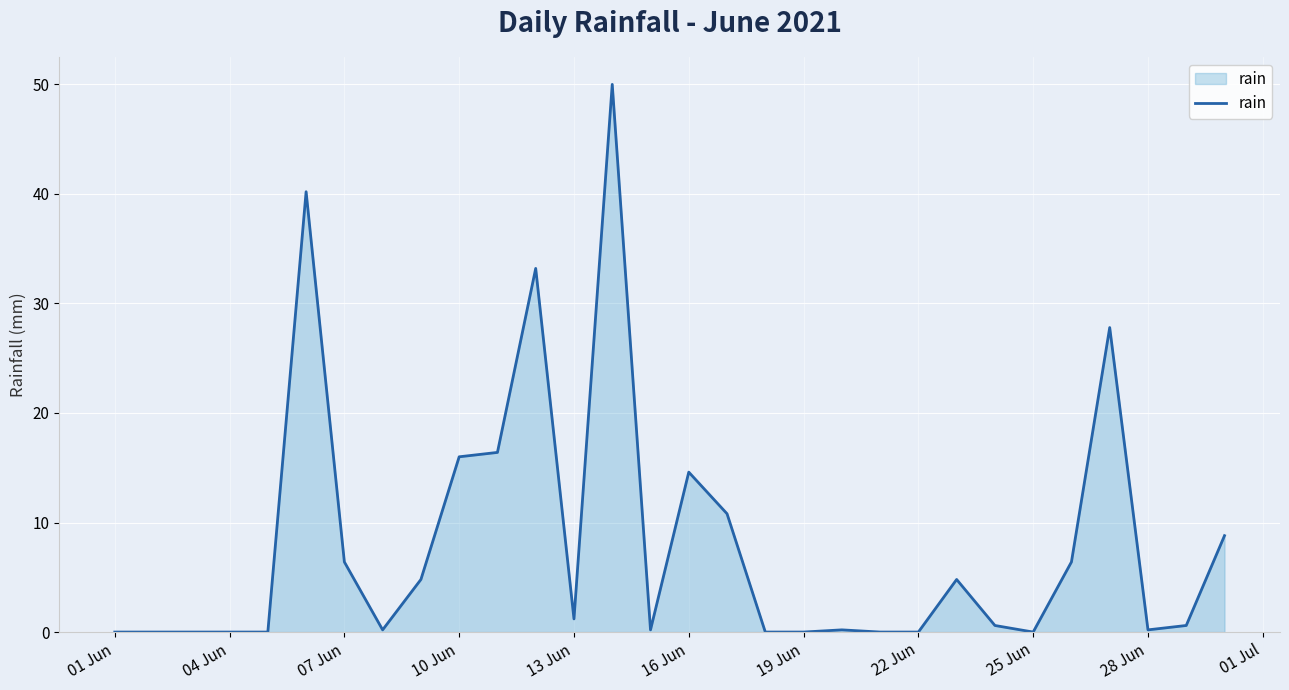

What is the maximum value shown in the chart?

50.0